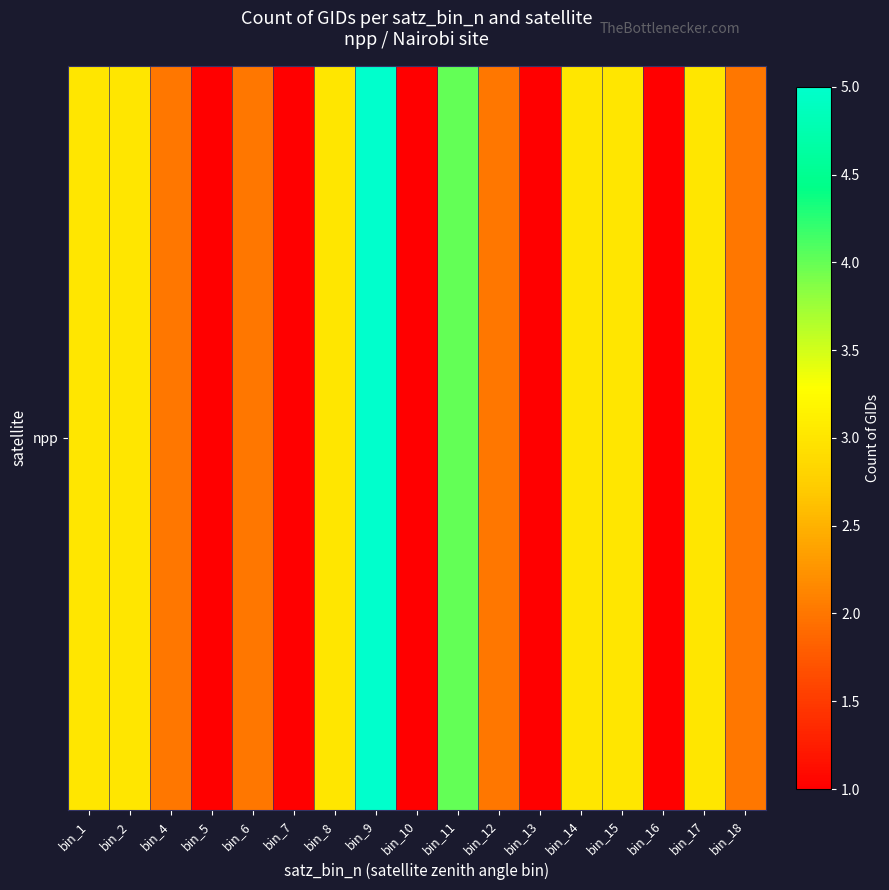

Reading left to right, extract all data points from this chart.

3	3	2	1	2	1	3	5	1	4	2	1	3	3	1	3	2